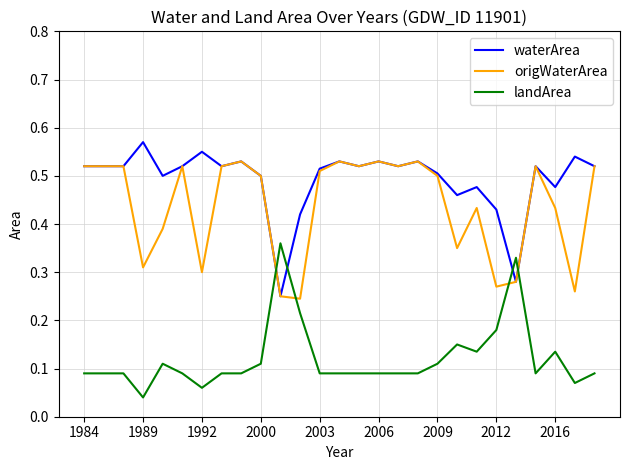

True or false: waterArea and landArea cross at least once.

True